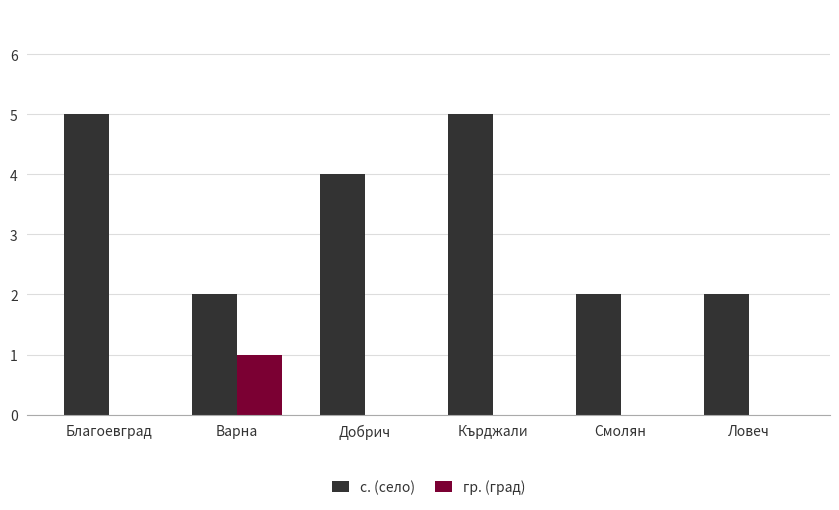

Between Добрич and Ловеч, which series saw the biggest shift?

с. (село)